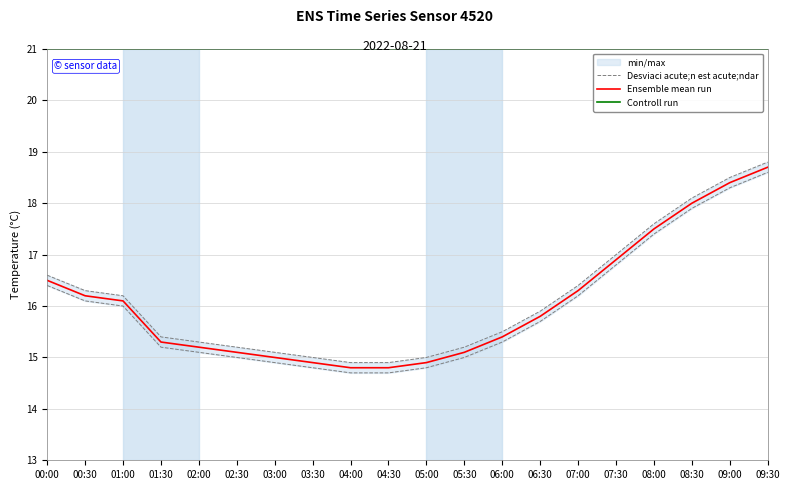

Is this an area chart (filled region under the line)?

No